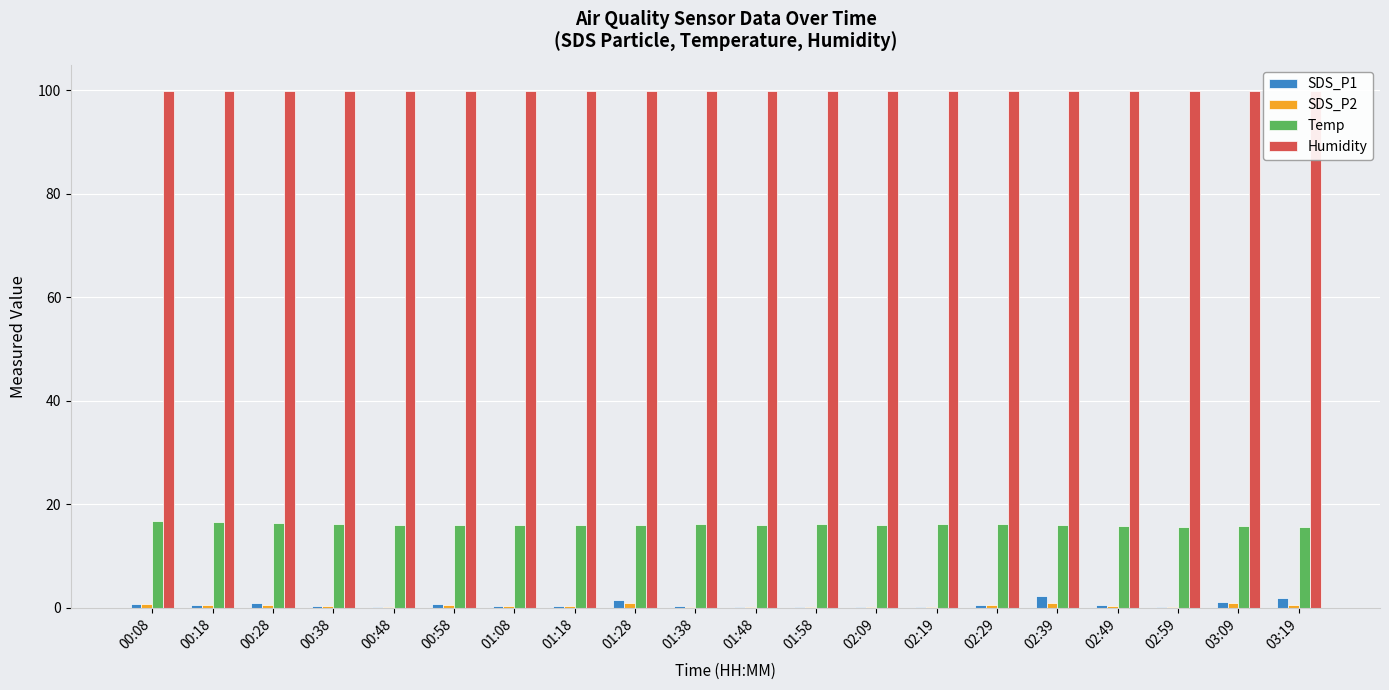

Read the Humidity value at 01:58.

99.9